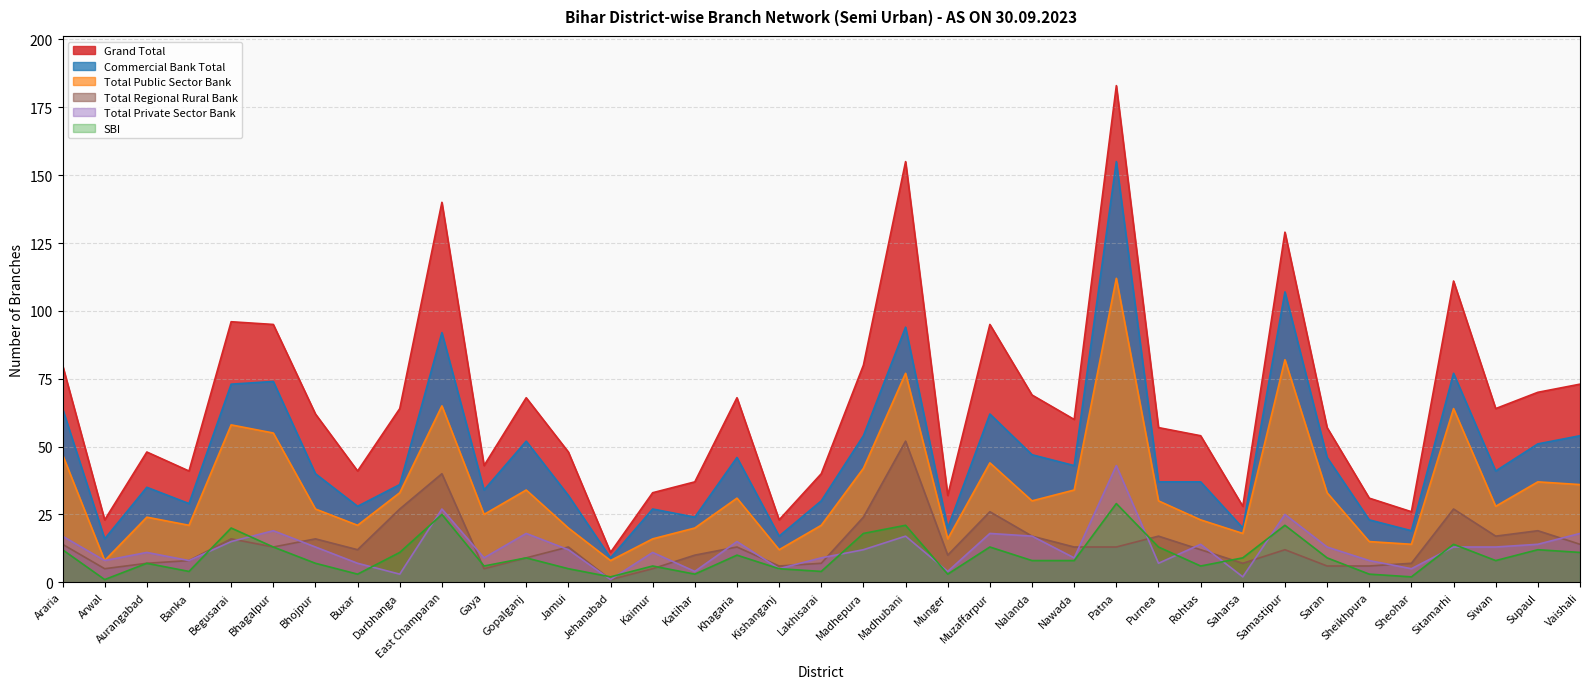

The value of Total Regional Rural Bank at Darbhanga is 27. True or false?

True